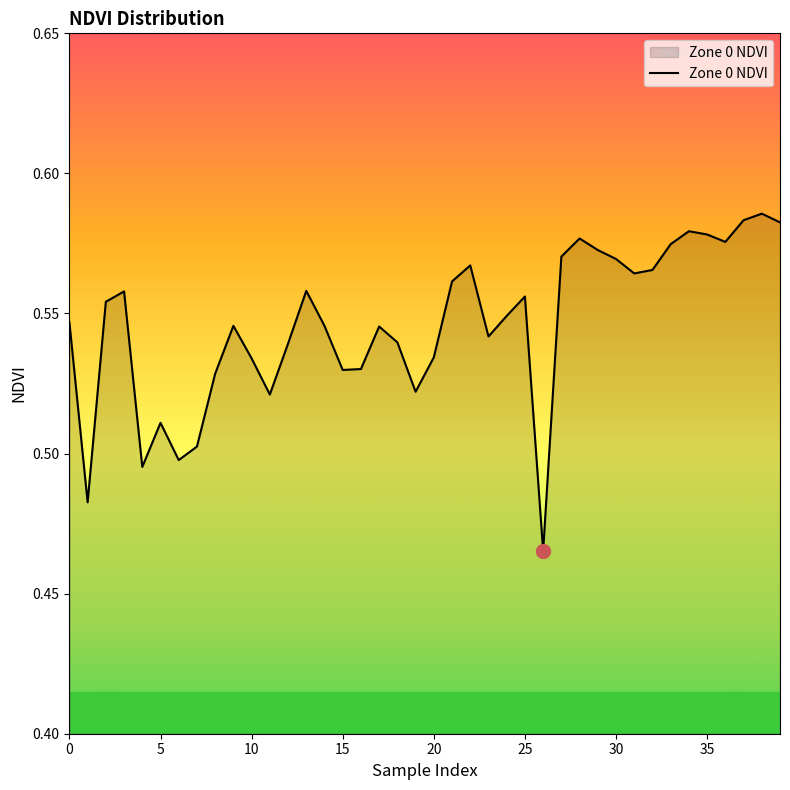

The chart shows a value of 0.3 at 30. True or false?

False